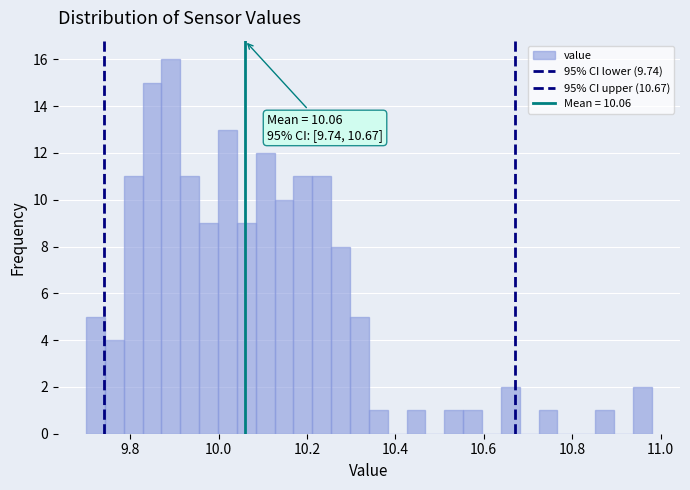

Around what value on the x-axis is the tallest bar? Give the approximate position of its centre, as read against the axis.

9.90